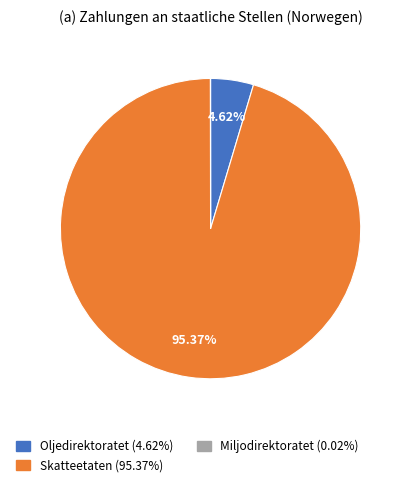

What is the largest slice in the pie chart?

Skatteetaten